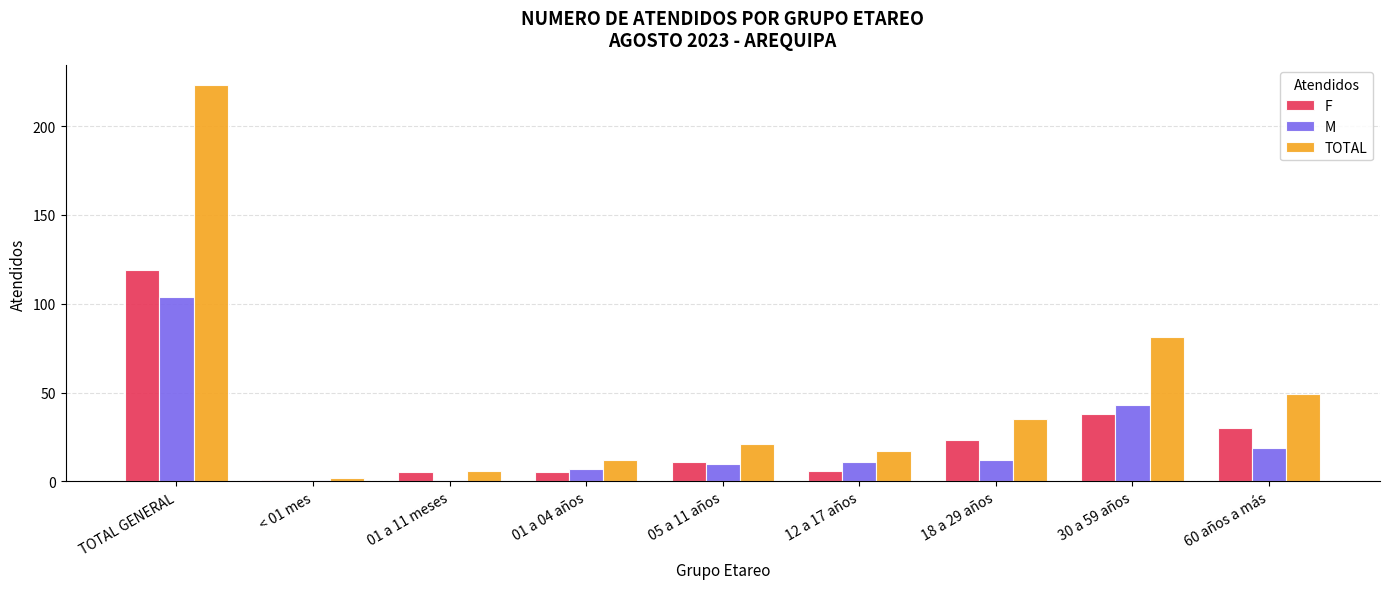

The M series shows 11 at 12 a 17 años. True or false?

True